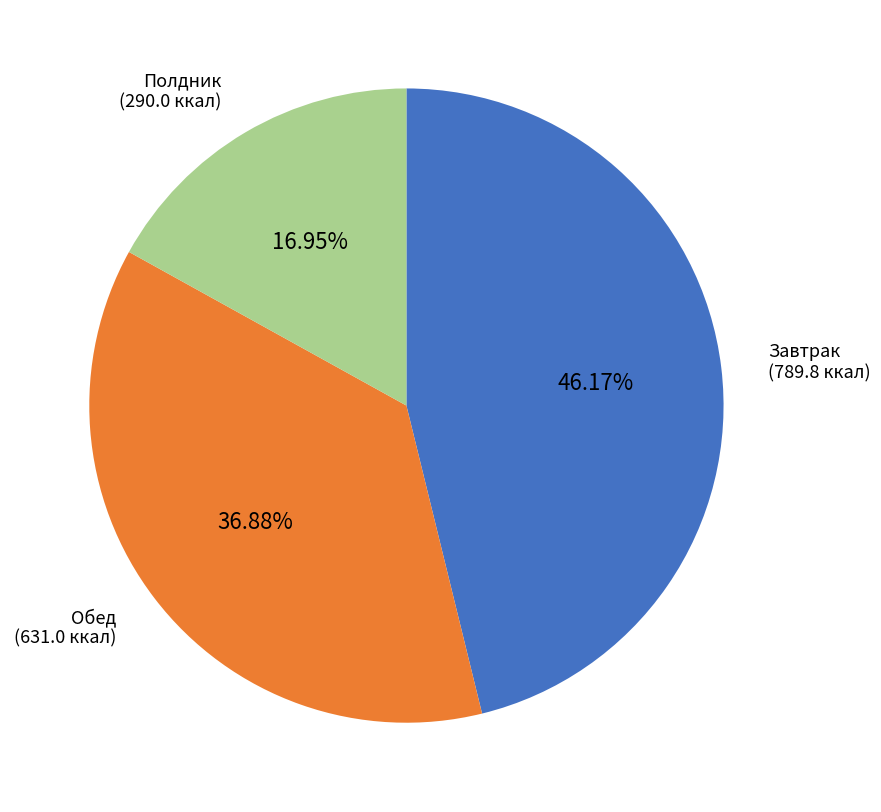

To the nearest percent, what is the difference between the largest and smallest slice percentages?

29%